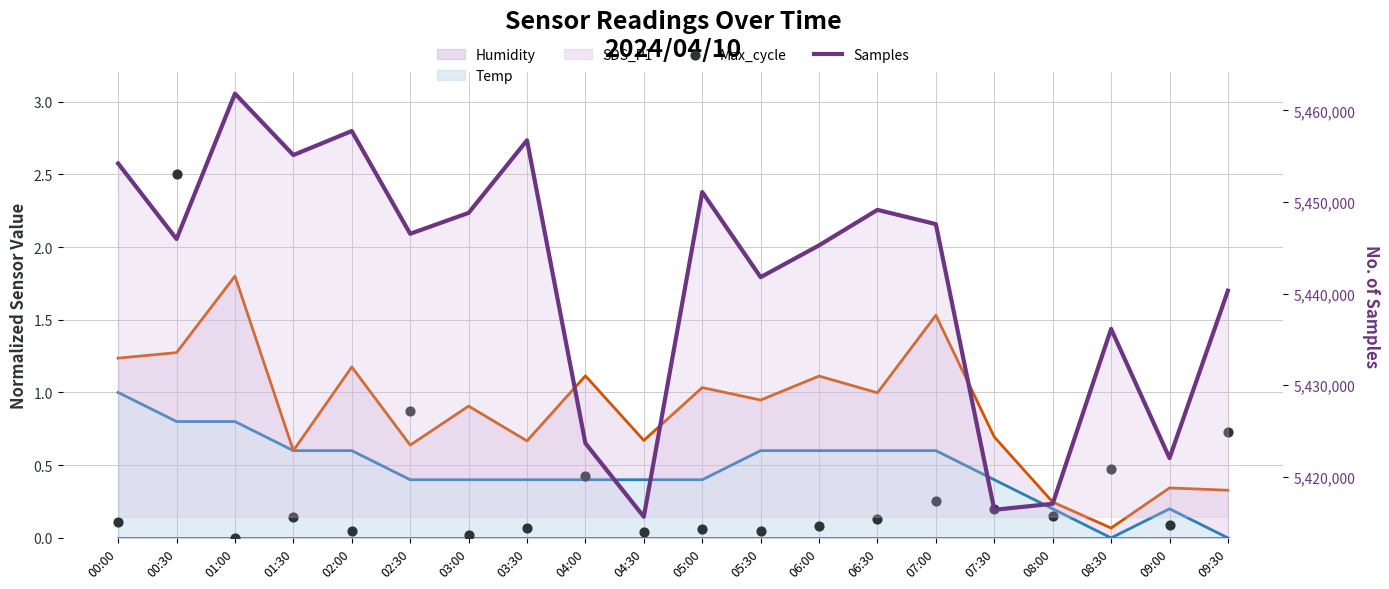

At which category is the sum across all series the highest?

01:00